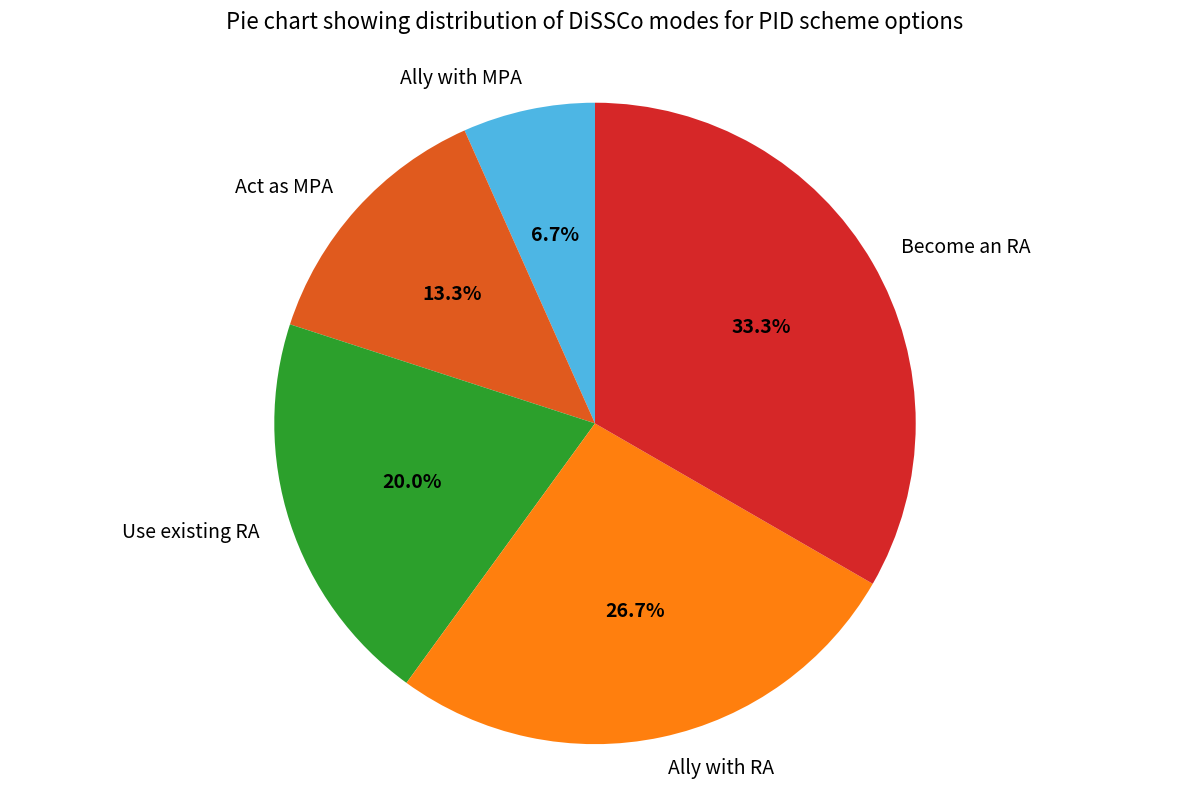

The Ally with RA slice represents 14% of the pie. True or false?

False